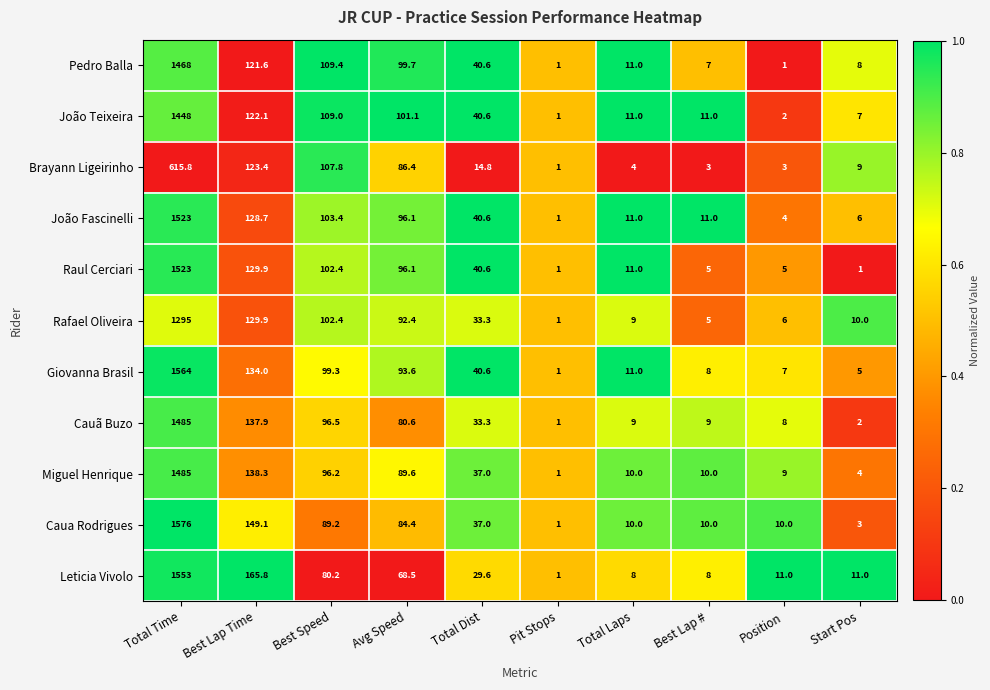

What is the average value of the Rafael Oliveira series?

168.4